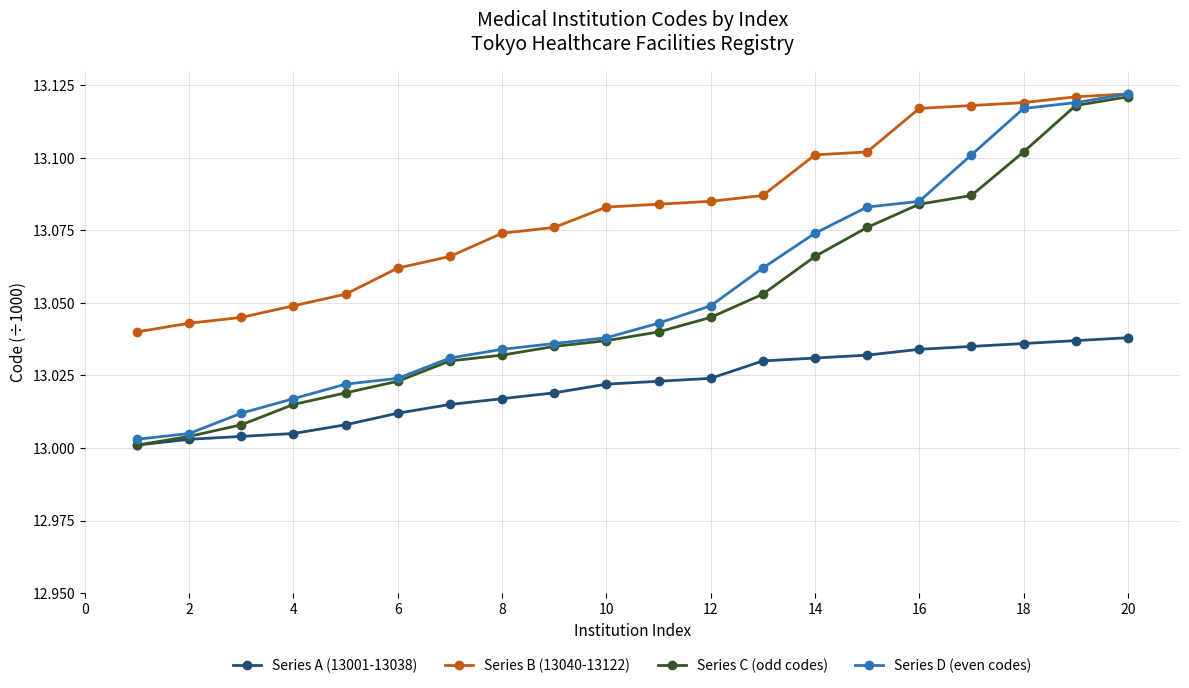

Which series has the largest total across all categories?

Series B (13040-13122)